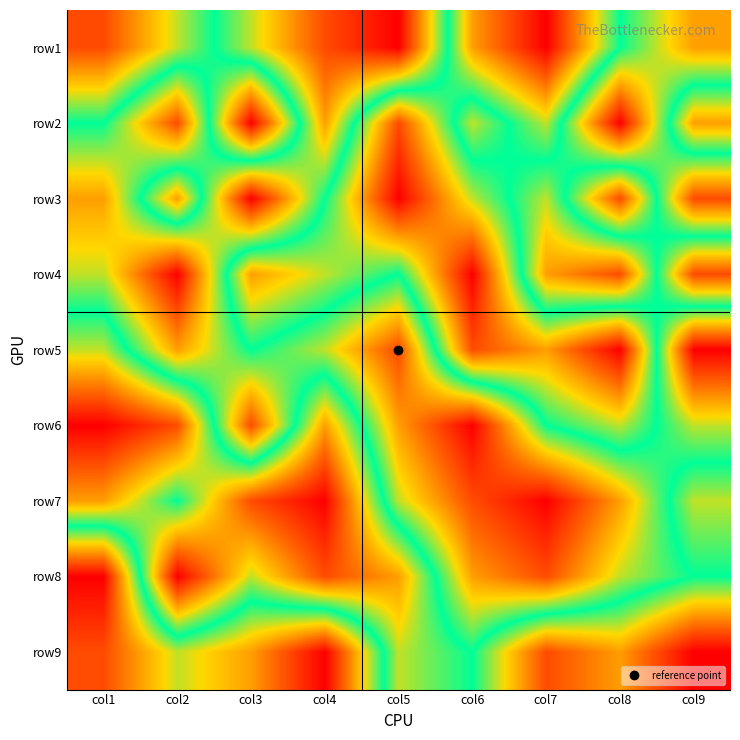

At how many categories does at least one series exceed 1?

9